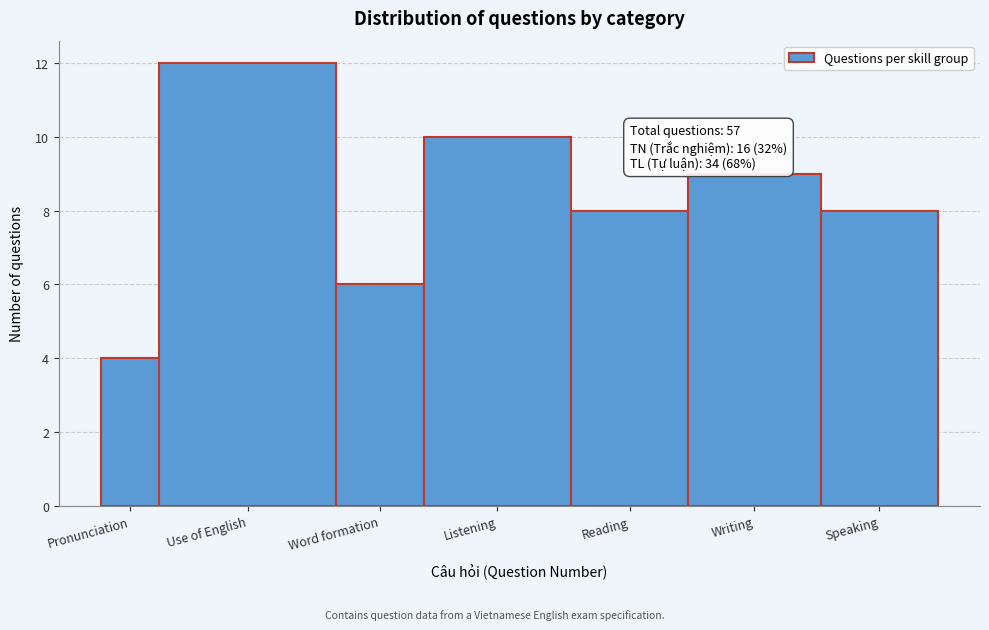

Reading right to left, what are all the values shown in this chart?

Speaking=8	Writing=9	Reading=8	Listening=10	Word formation=6	Use of English=12	Pronunciation=4